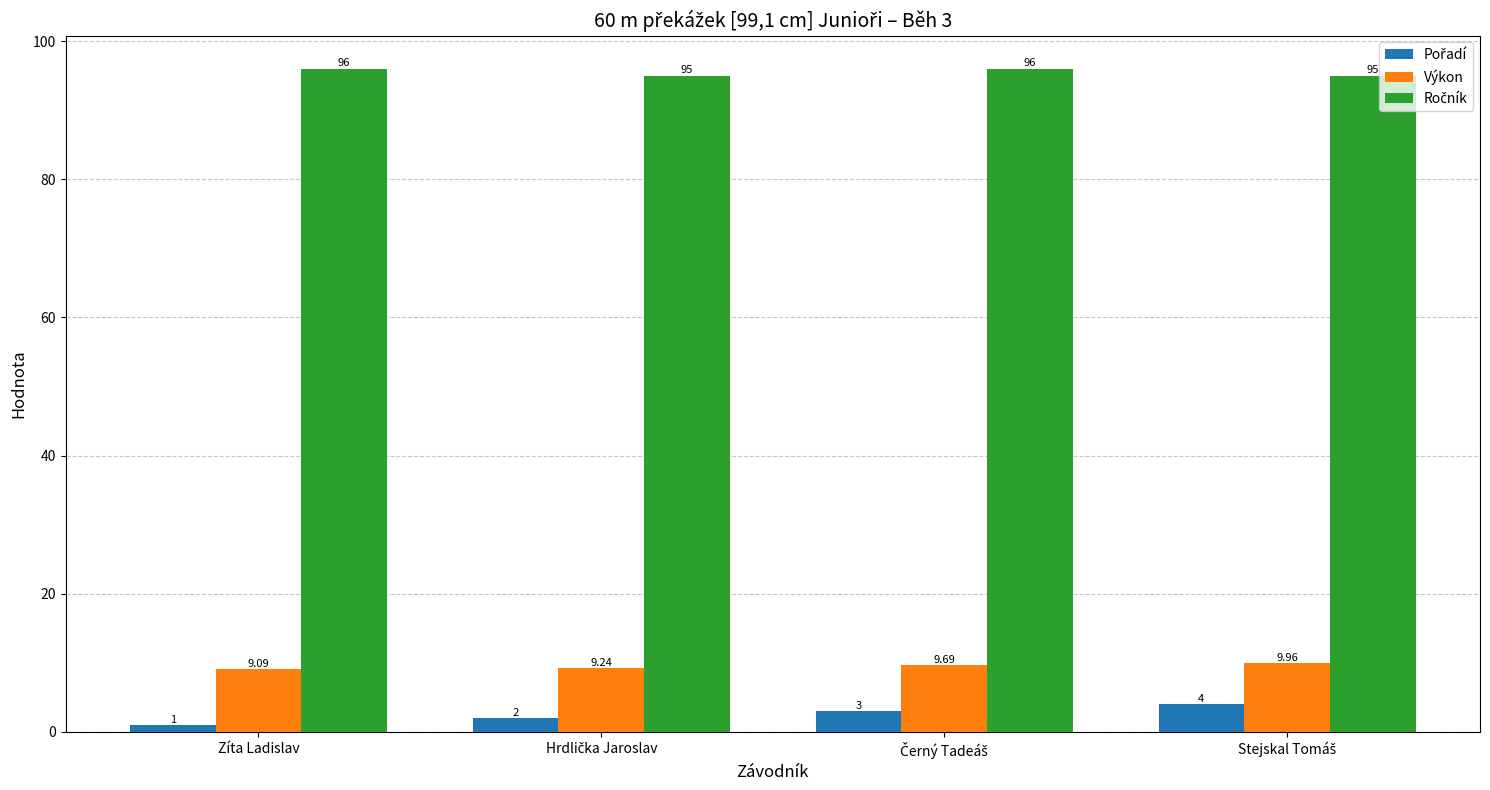

What is the difference between the highest and lowest values at Zíta Ladislav?

95.0